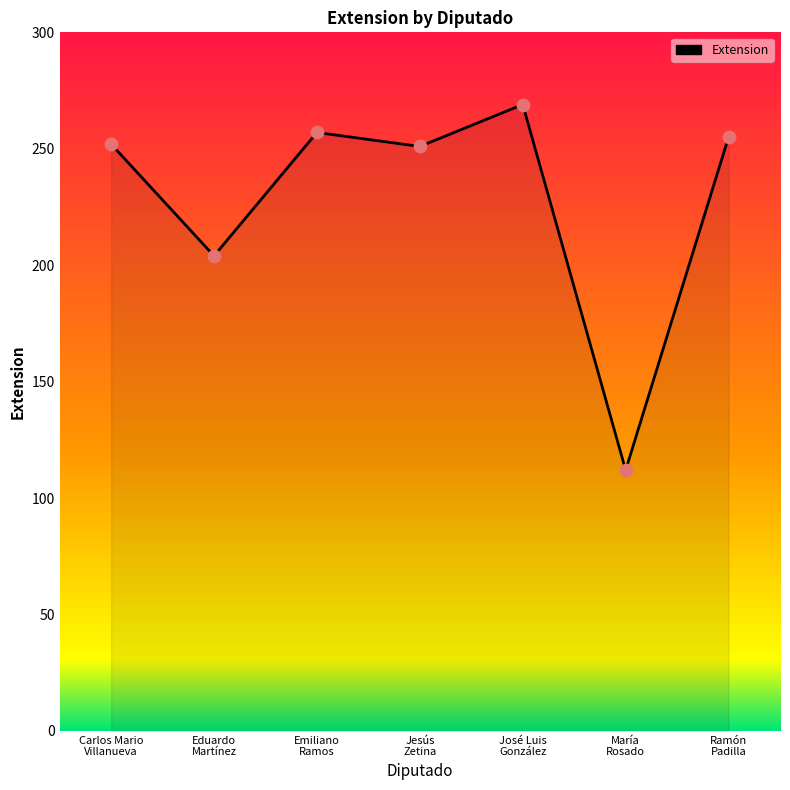

What is the change in value from Eduardo
Martínez to Ramón
Padilla?

+51